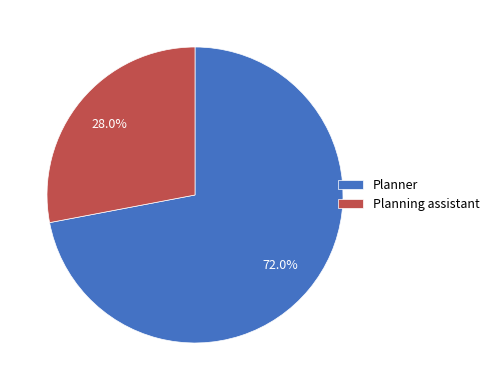

How much of the chart is everything except Planner?

28.0%